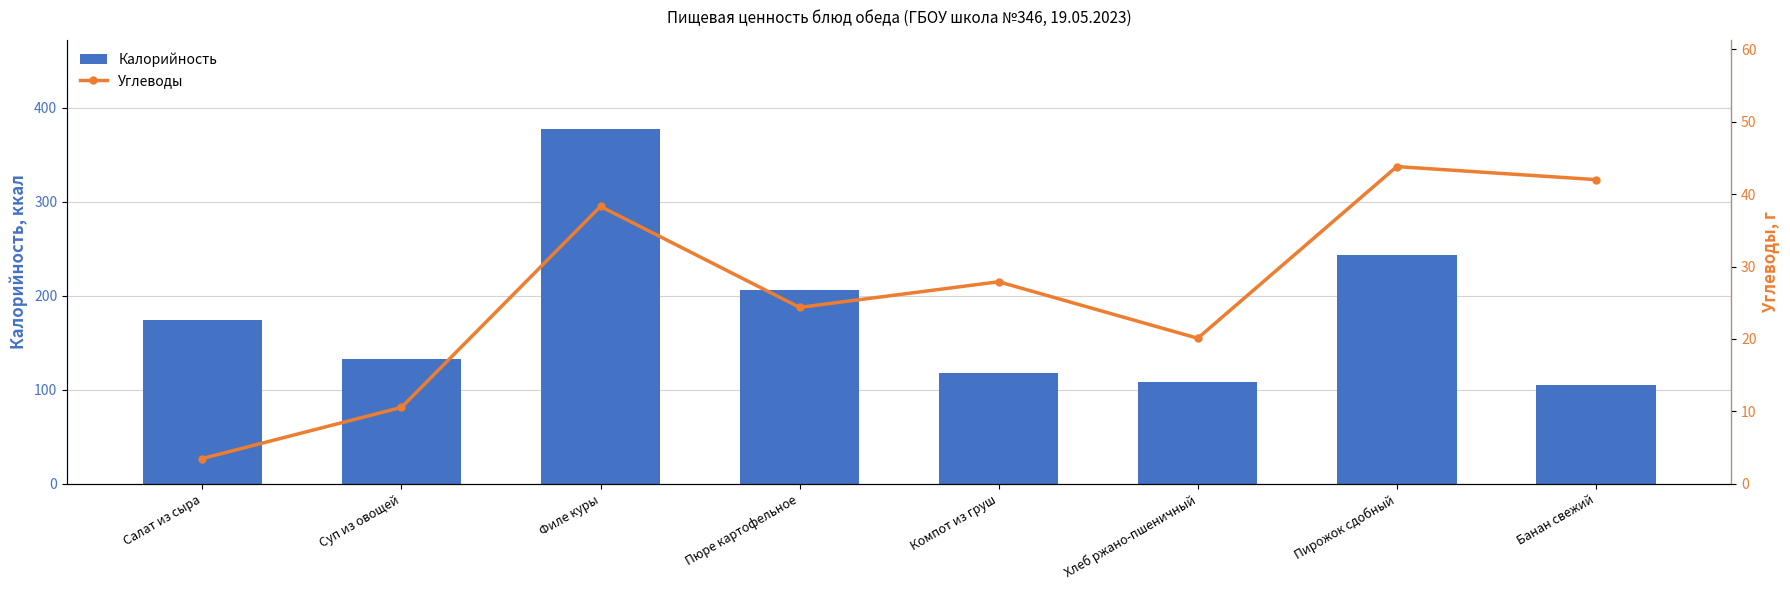

What are all the series names shown in the legend?

Калорийность, Углеводы